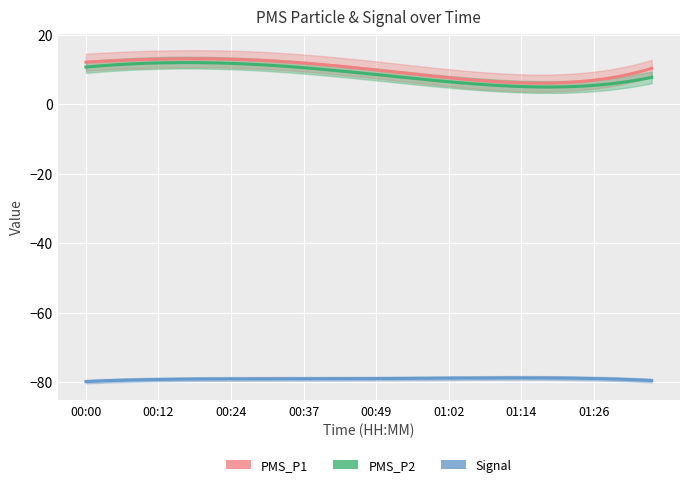

What position from the right is 00:34?

26